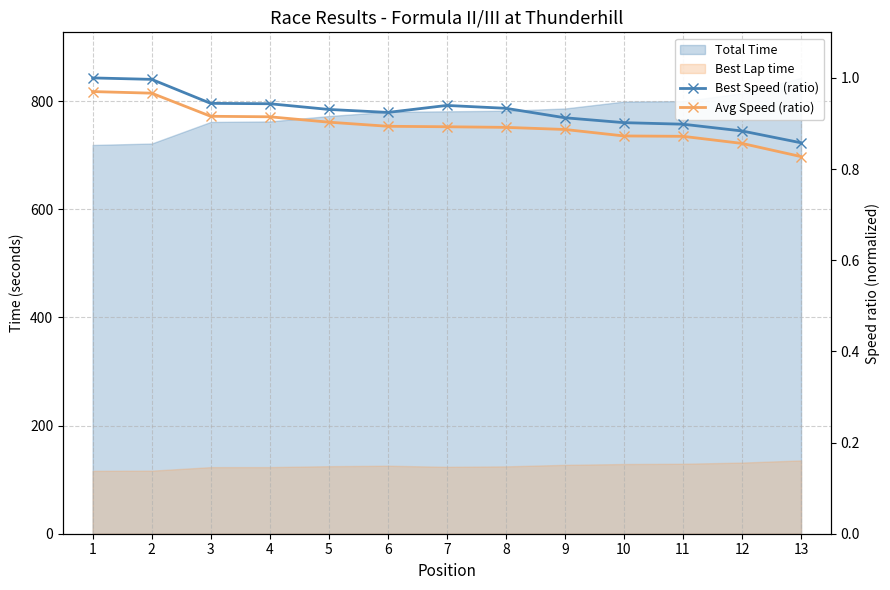

The Best Speed (ratio) series shows 0.9 at 7. True or false?

True